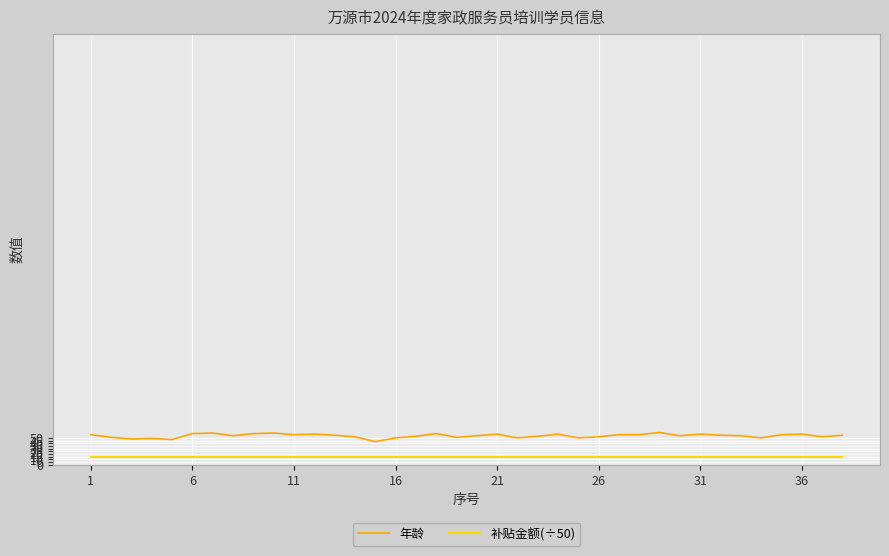

True or false: 补贴金额(÷50) and 年龄 intersect in this chart.

False